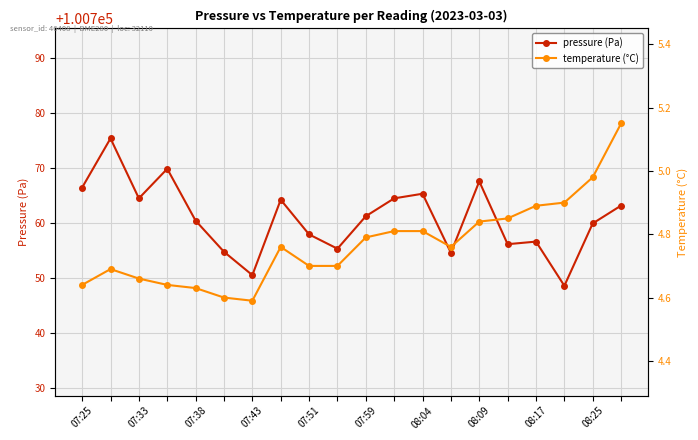

What is the minimum value for pressure (Pa)?

100748.6